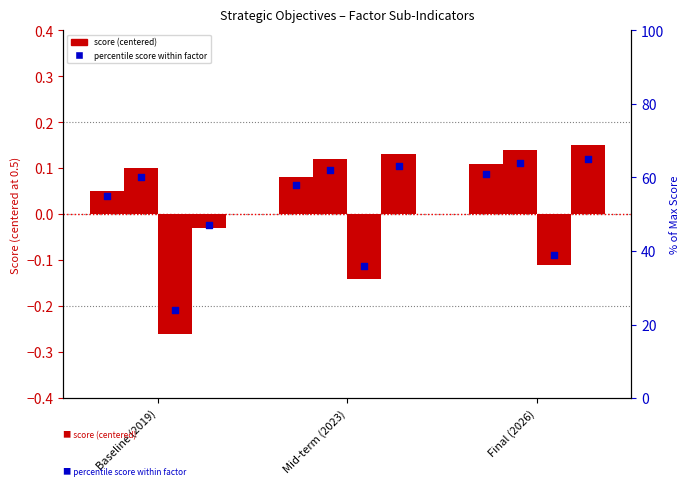

Is the value of Factor 7: Civil Justice (b) at Baseline (2019) greater than the value of Factor 8: Criminal Justice at Baseline (2019)?

No